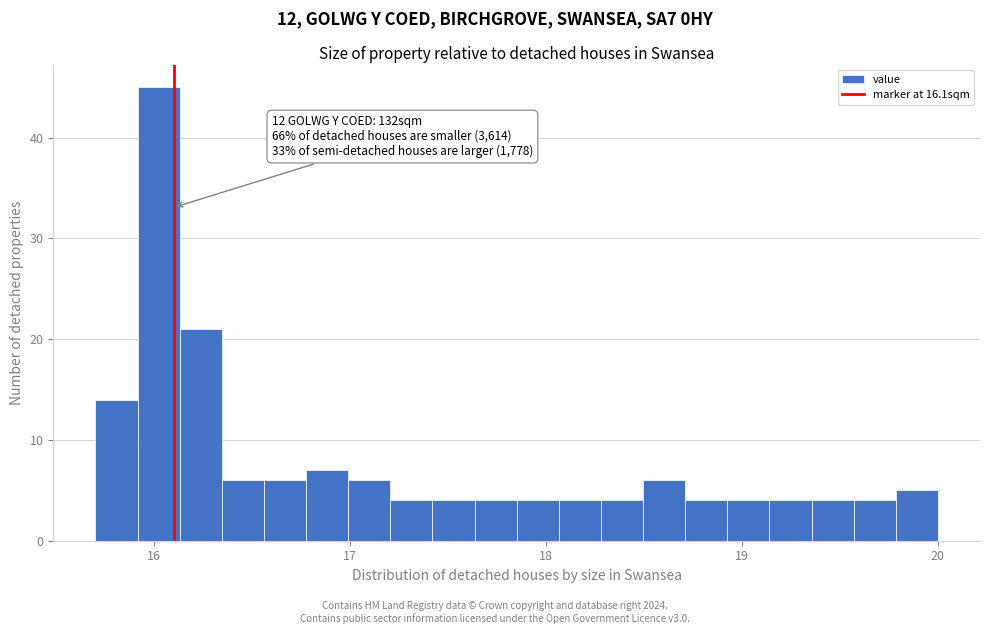

Around what value on the x-axis is the tallest bar? Give the approximate position of its centre, as read against the axis.

16.0